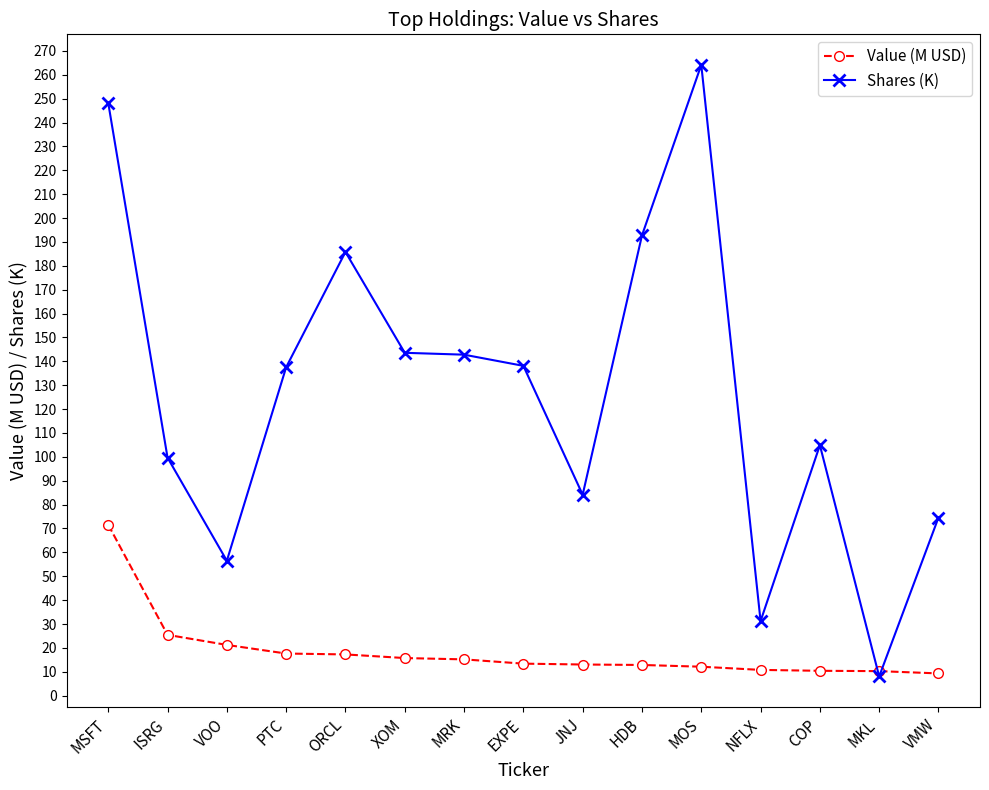

What is the label of the 15th point from the right?

MSFT